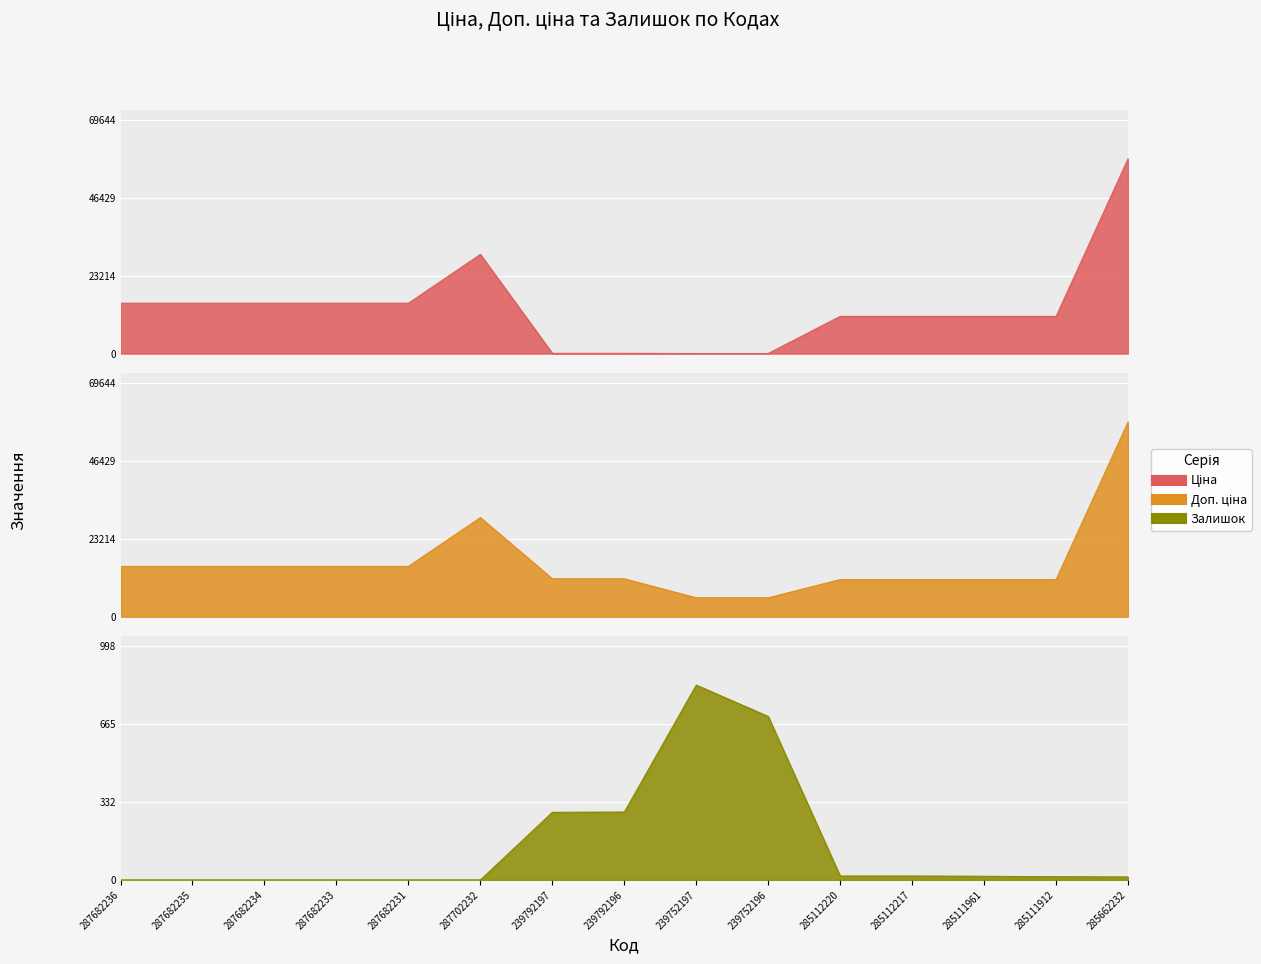

Between 287682233 and 287702232, which series saw the biggest shift?

Ціна